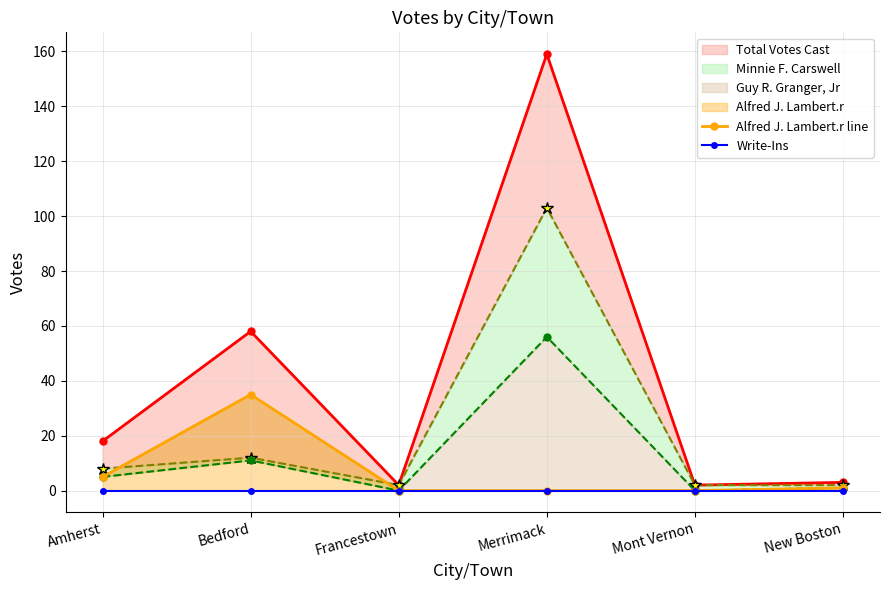

How many lines are shown in the chart?

2